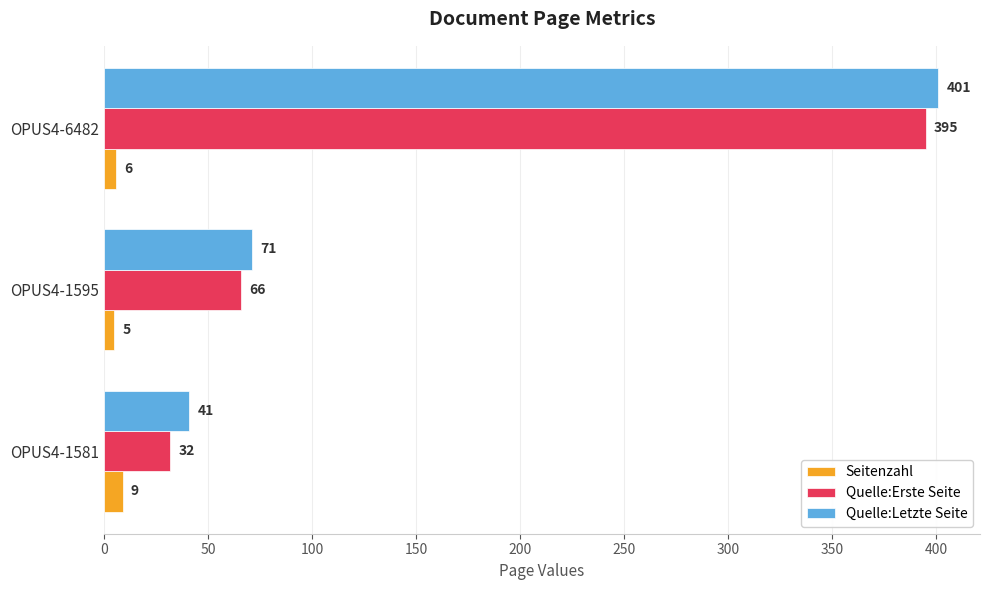

List the labels in order of Quelle:Erste Seite value, smallest first.

OPUS4-1581, OPUS4-1595, OPUS4-6482